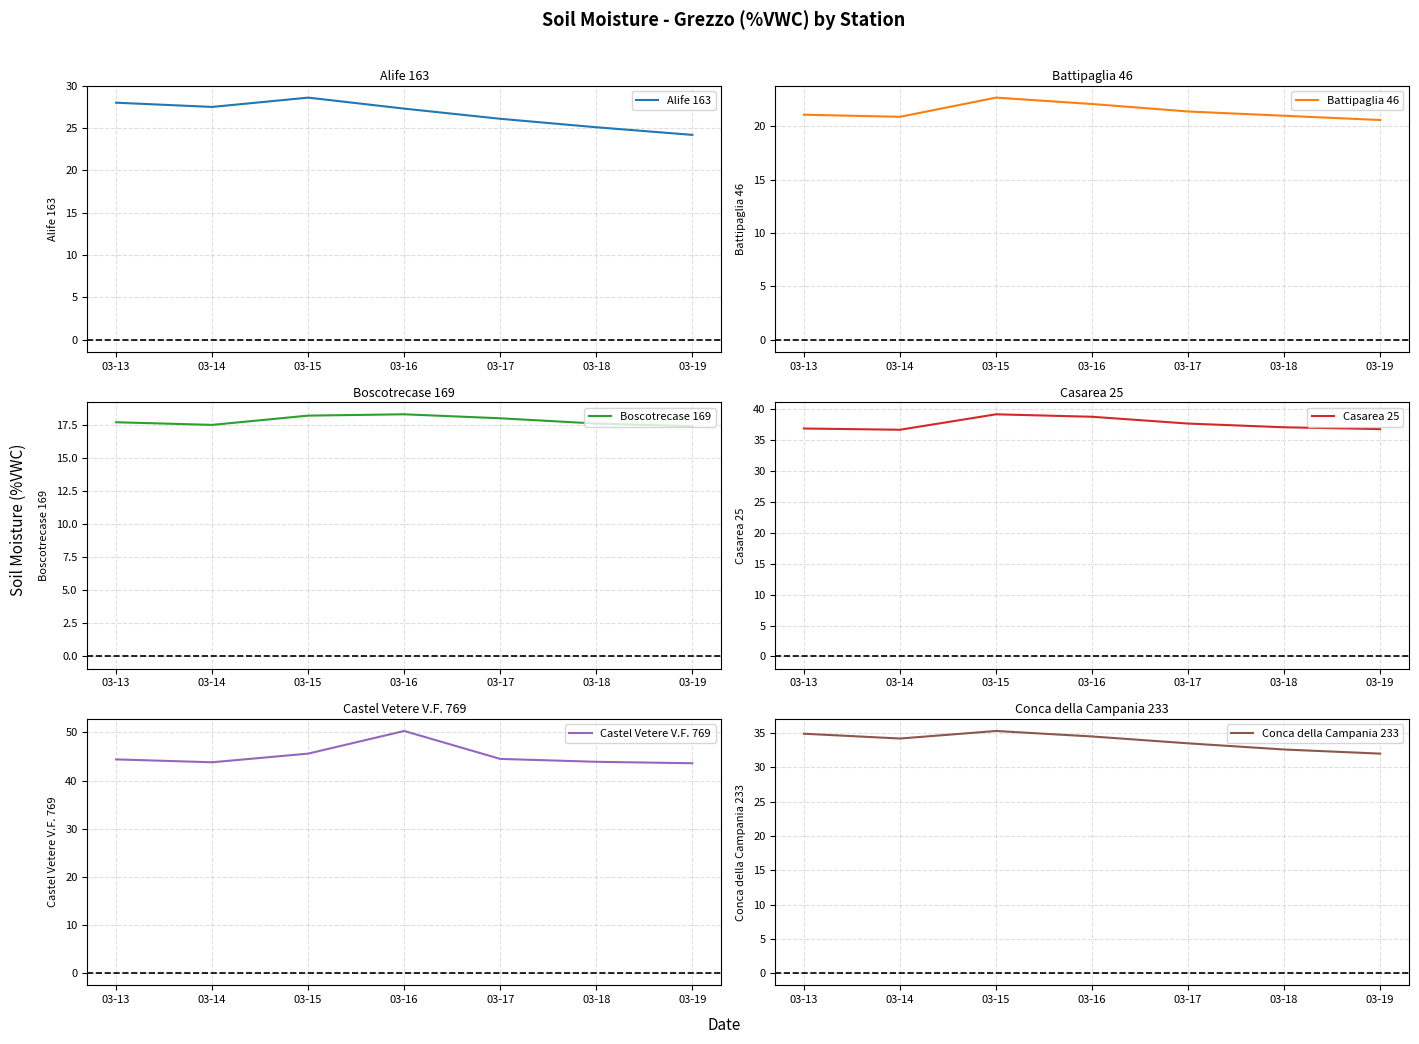

Where is the first local minimum for Battipaglia 46?

03-14